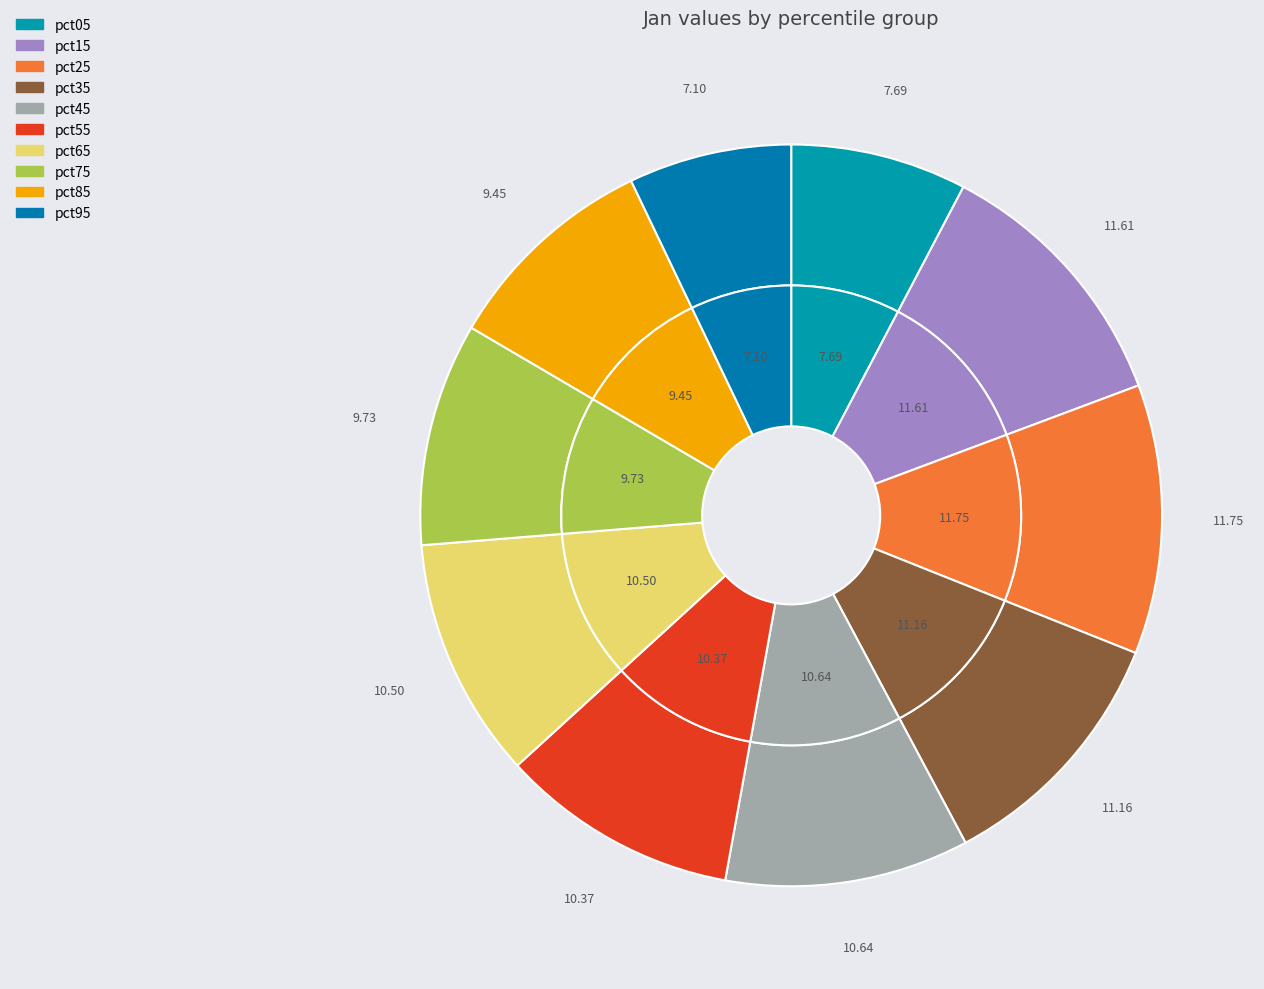

Combined, do pct95 and pct65 account for over 50%?

No